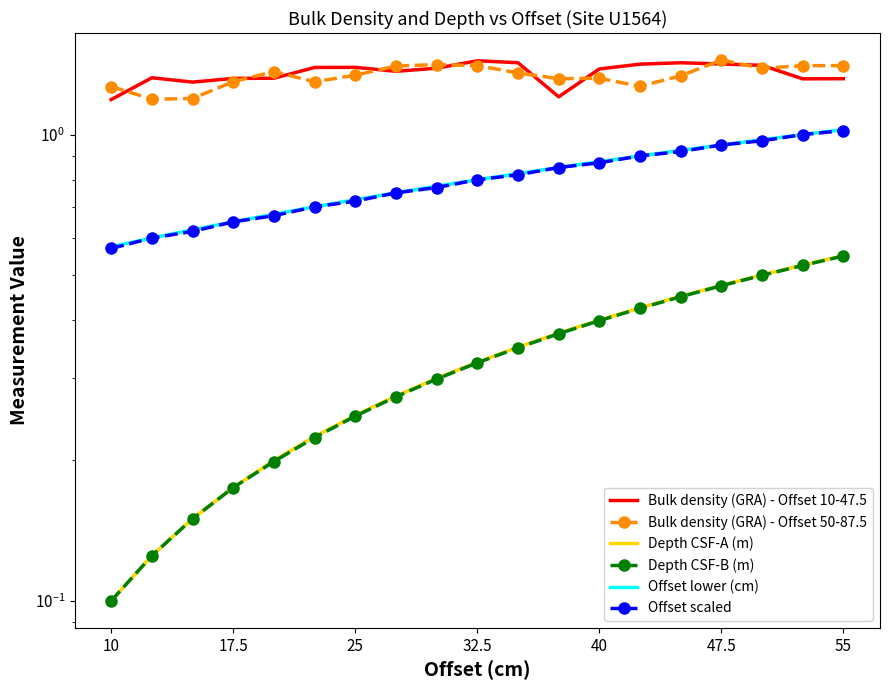

Reading left to right, list all the values displayed in this chart.

Bulk density (GRA) - Offset 10-47.5: 1.2	1.3	1.3	1.3	1.3	1.4	1.4	1.4	1.4	1.4	1.4	1.2	1.4	1.4	1.4	1.4	1.4	1.3	1.3
Bulk density (GRA) - Offset 50-87.5: 1.3	1.2	1.2	1.3	1.4	1.3	1.3	1.4	1.4	1.4	1.4	1.3	1.3	1.3	1.3	1.4	1.4	1.4	1.4
Depth CSF-A (m): 0.1	0.1	0.1	0.2	0.2	0.2	0.2	0.3	0.3	0.3	0.3	0.4	0.4	0.4	0.5	0.5	0.5	0.5	0.6
Depth CSF-B (m): 0.1	0.1	0.1	0.2	0.2	0.2	0.2	0.3	0.3	0.3	0.3	0.4	0.4	0.4	0.4	0.5	0.5	0.5	0.5
Offset lower (cm): 0.6	0.6	0.6	0.7	0.7	0.7	0.7	0.8	0.8	0.8	0.8	0.8	0.9	0.9	0.9	0.9	1.0	1.0	1.0
Offset scaled: 0.6	0.6	0.6	0.7	0.7	0.7	0.7	0.8	0.8	0.8	0.8	0.8	0.9	0.9	0.9	0.9	1.0	1.0	1.0